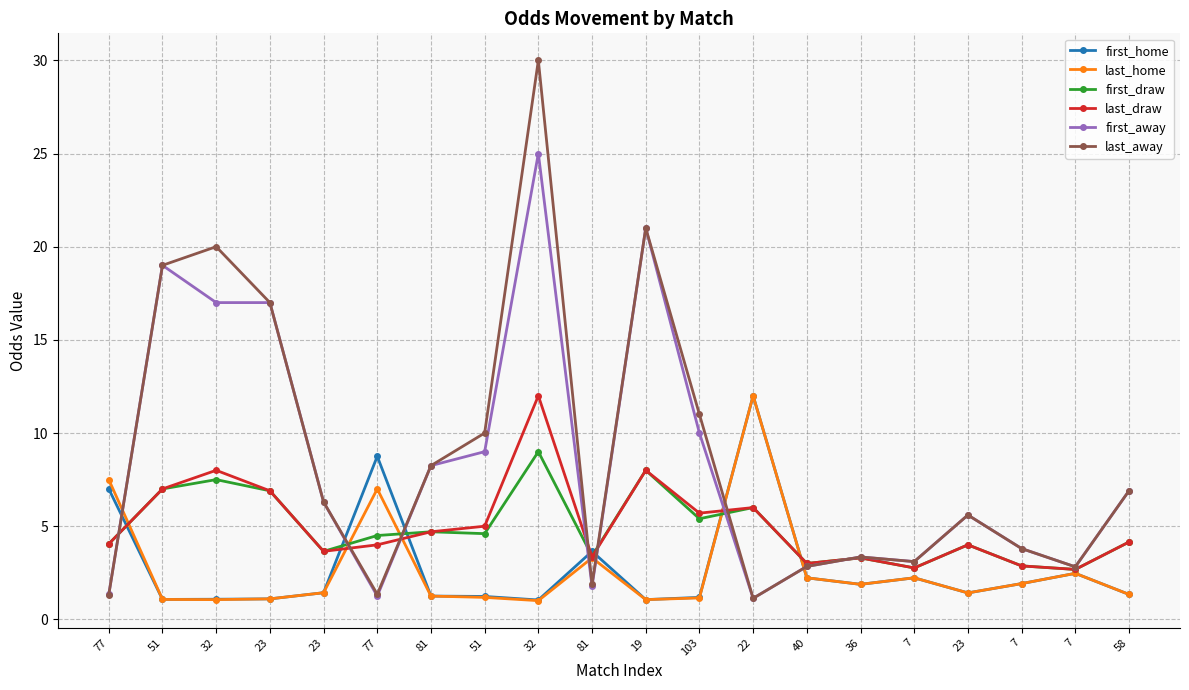

What is the value of the last_home point at the 6th from the left?

7.5